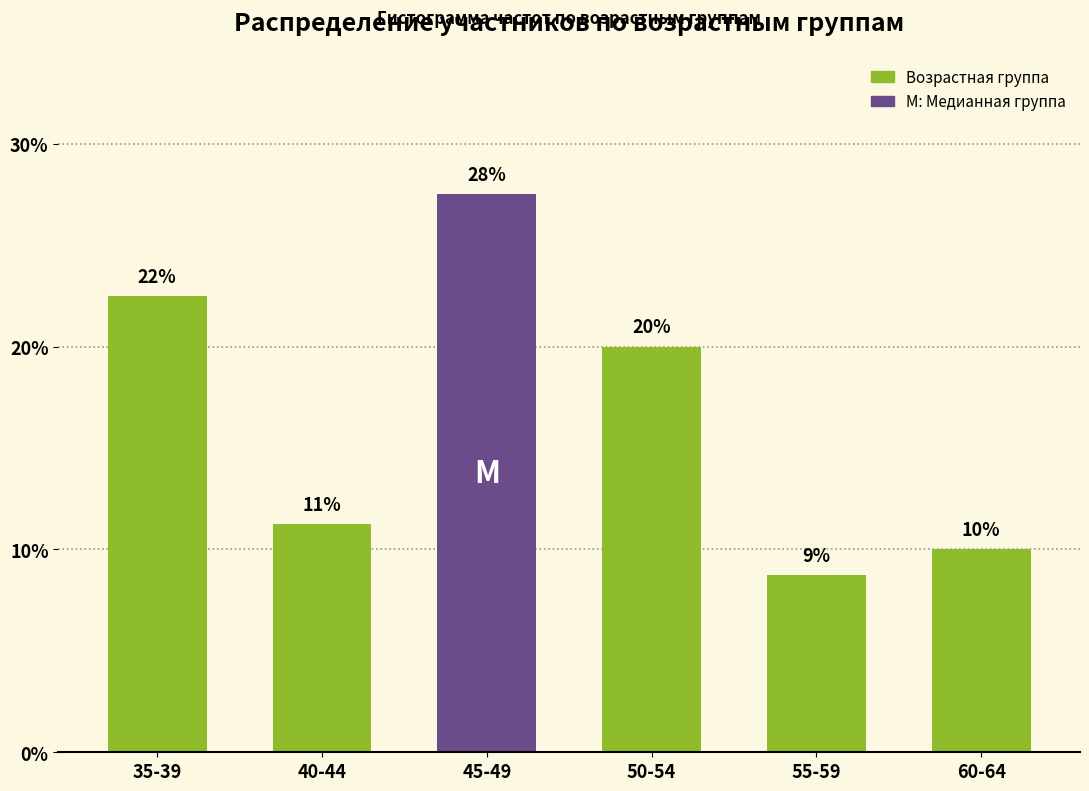

How many bars are there in total?

6